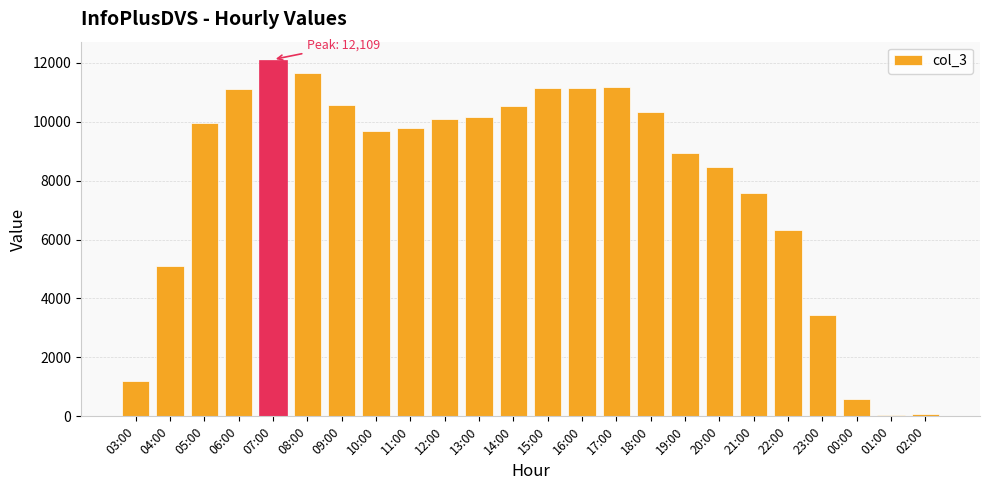

What is the minimum value shown in the chart?

45